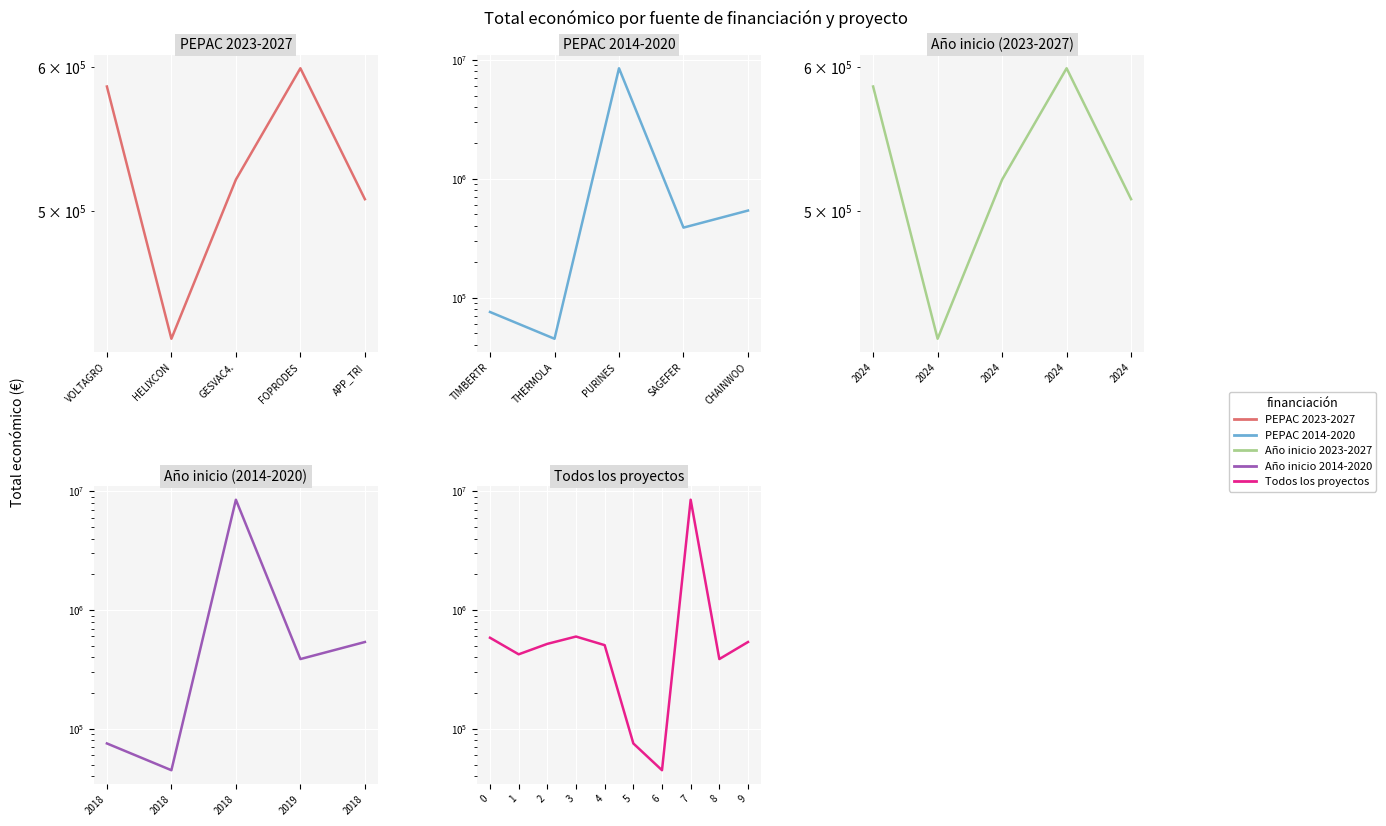

The value of PEPAC 2014-2020 at CHAINWOO is 228308. True or false?

False